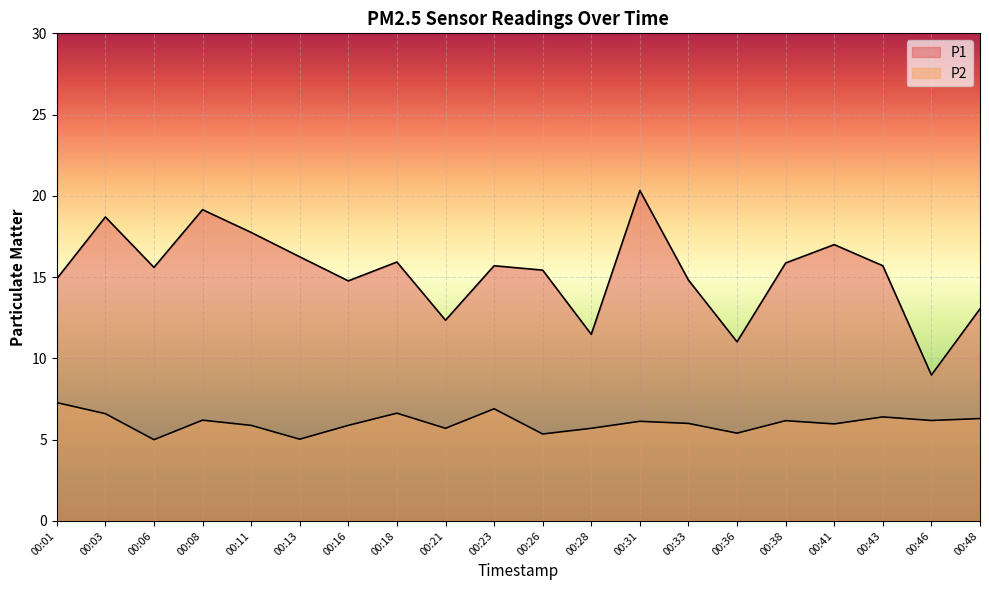

True or false: P2 and P1 cross at least once.

False